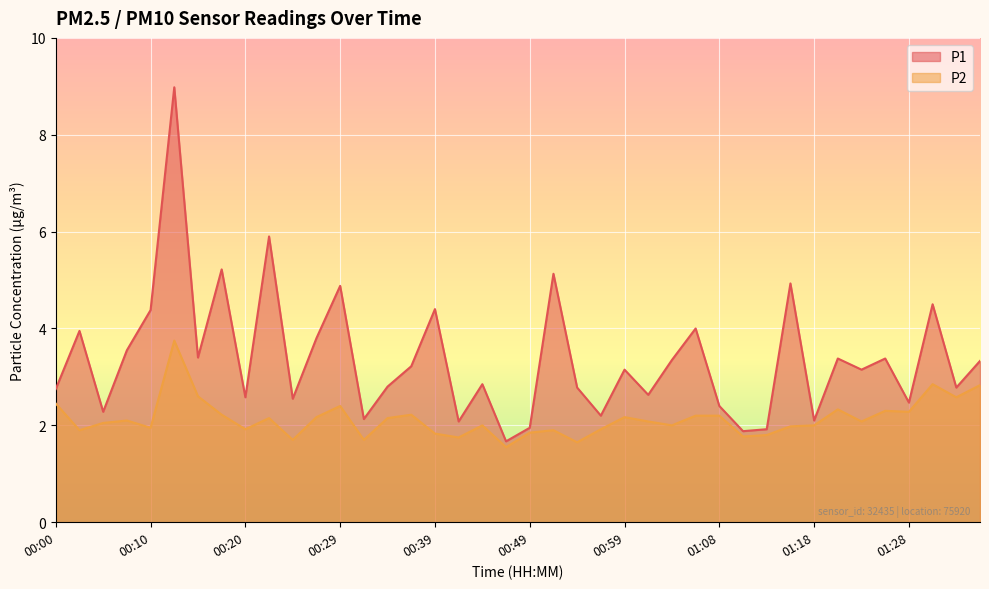

Rank the series at 01:18 from lowest to highest value.

P2, P1